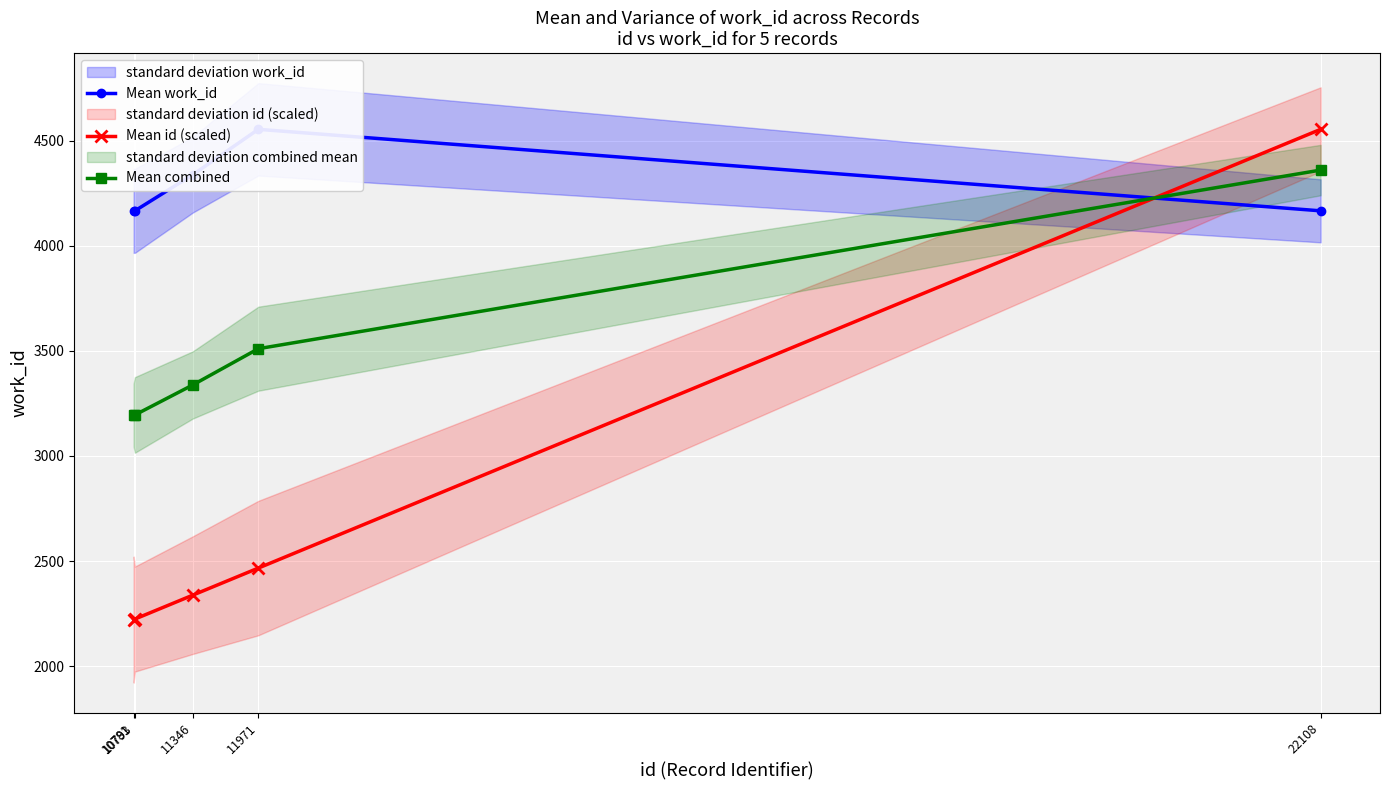

True or false: Mean work_id has more than 2 interior local peaks.

False